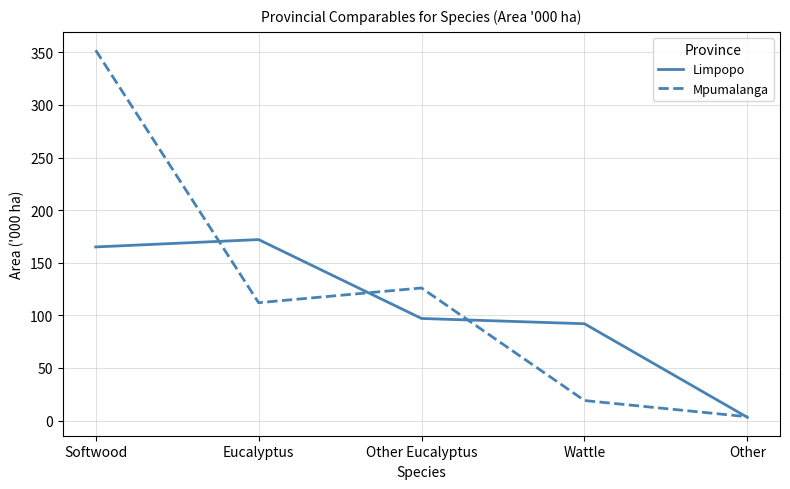

Which category has the highest value in the Limpopo series?

Eucalyptus